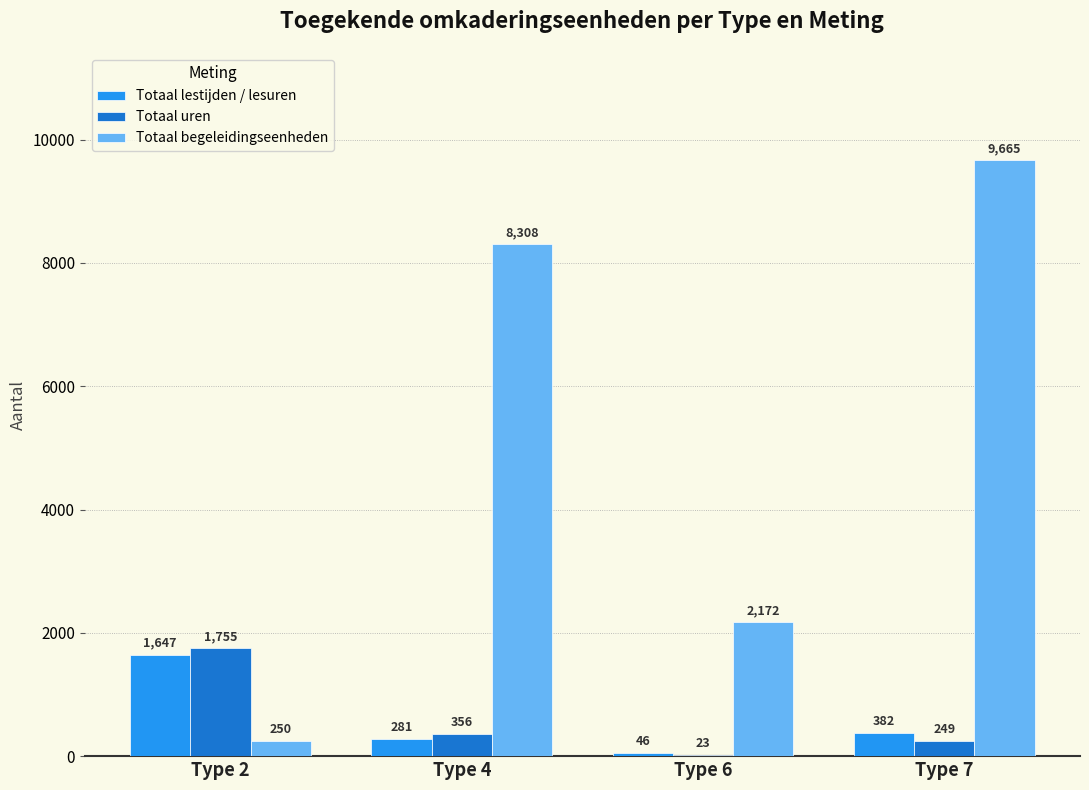

Between Type 6 and Type 7, which series saw the biggest shift?

Totaal begeleidingseenheden